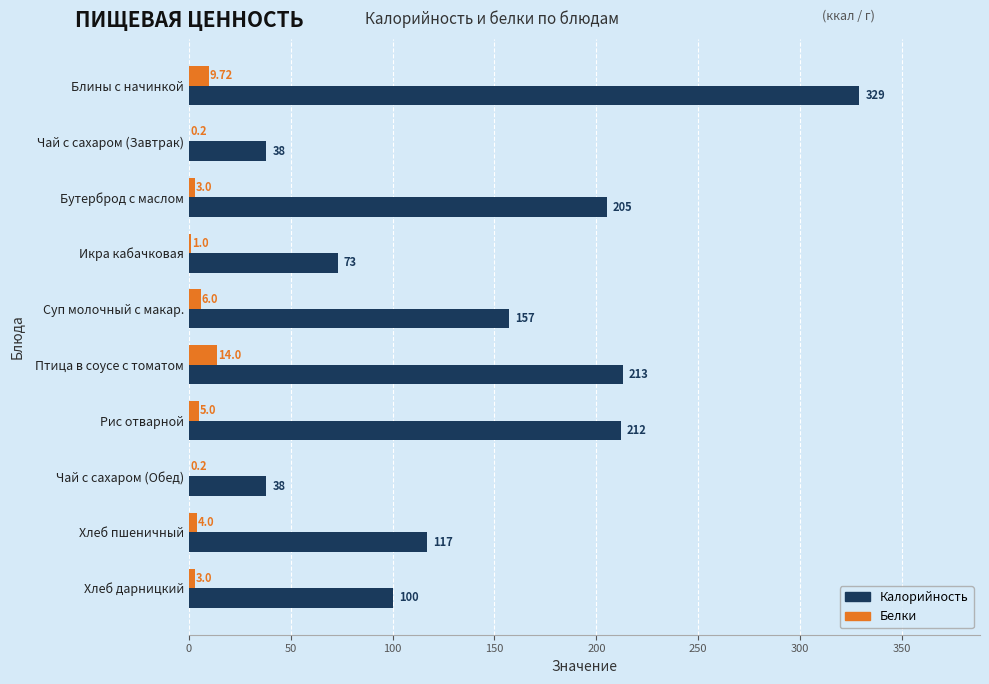

At which label is Калорийность closest to 183?

Бутерброд с маслом